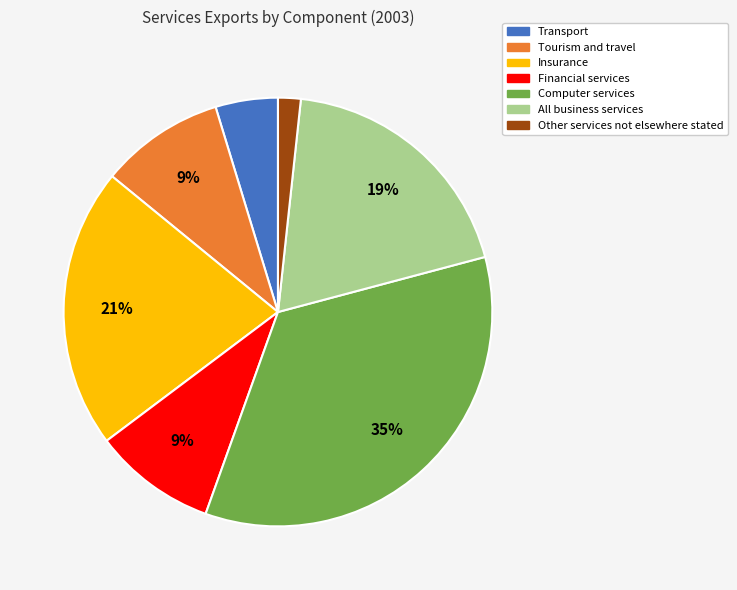

What is the ratio of the value at Tourism and travel to the value at Insurance?

0.4